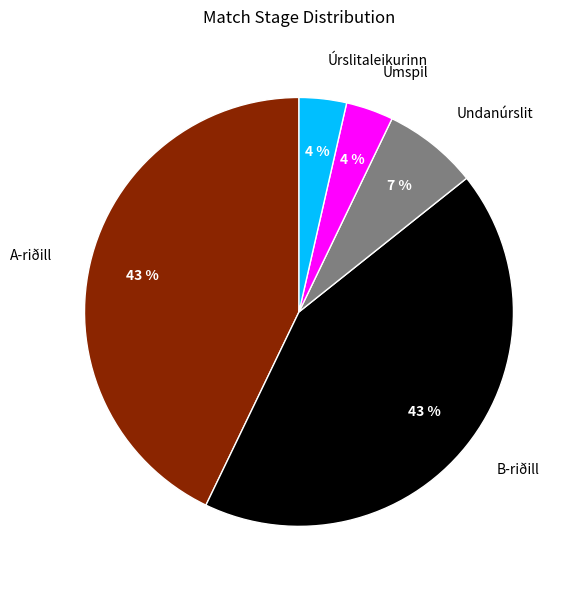

Does B-riðill represent more than half of the total?

No